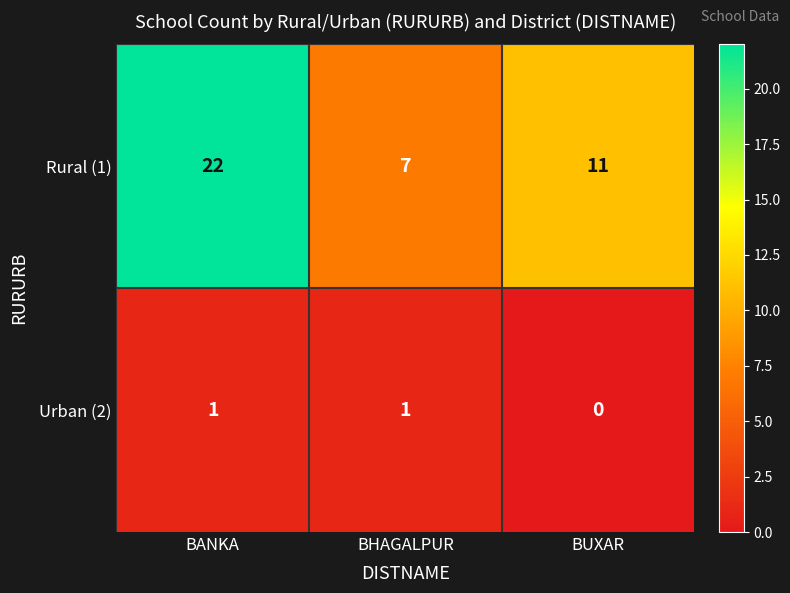

Which series has the largest total across all categories?

Rural (1)